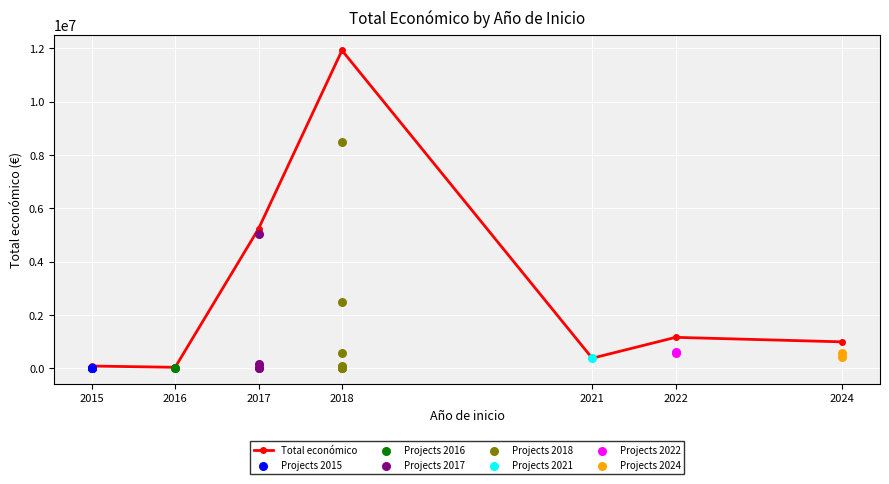

The value of Total económico at 2017 is 5237030. True or false?

True